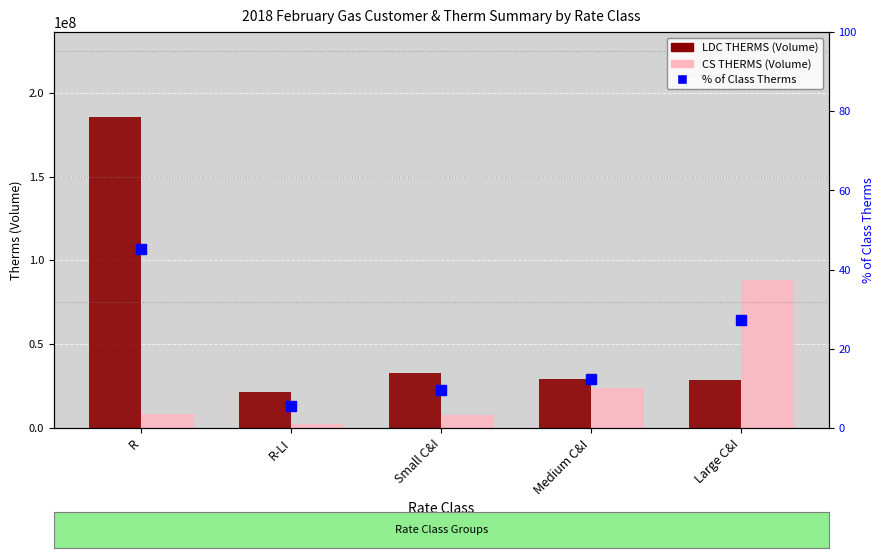

What is the sum of the CS THERMS (Volume) values at Small C&I and Medium C&I?

31980906.6